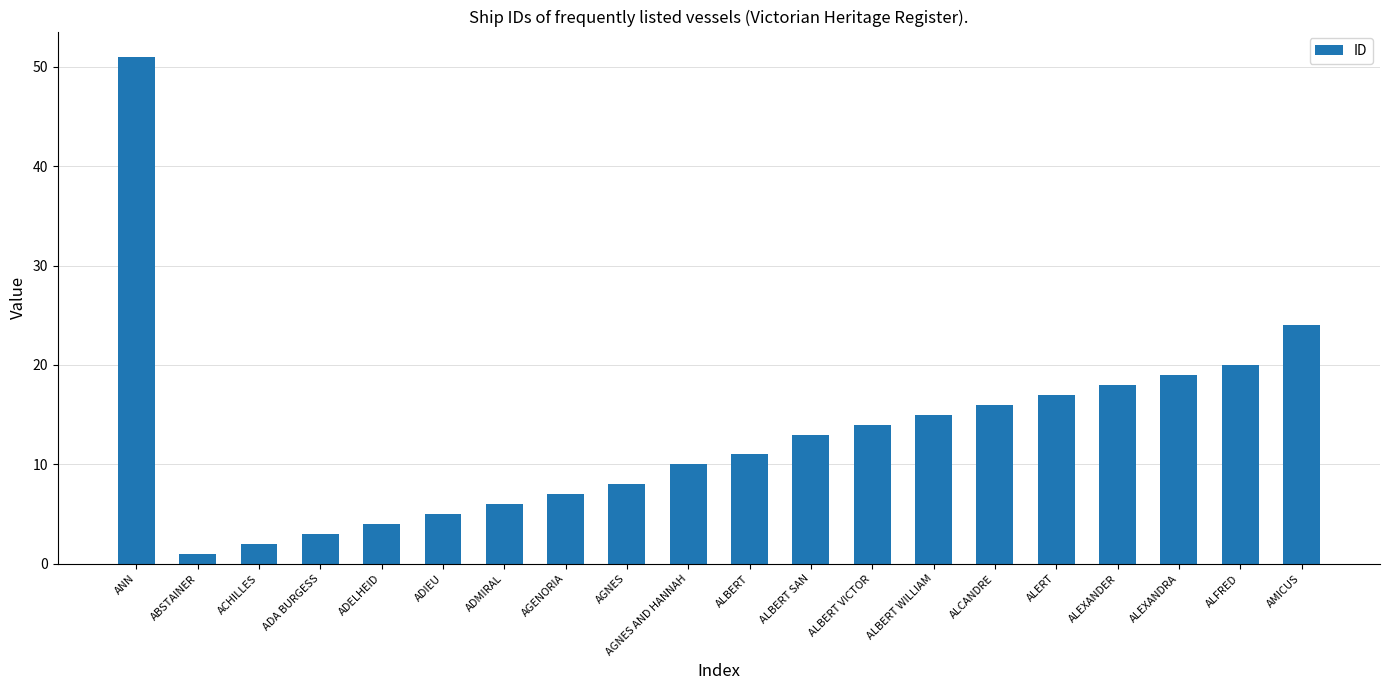

True or false: the data shows 12 at ALEXANDER.

False